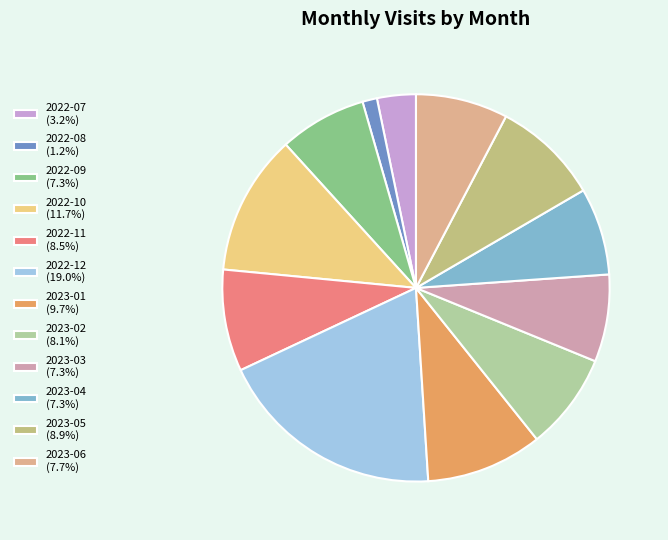

Is it true that 2023-02 is 8% of the pie?

True